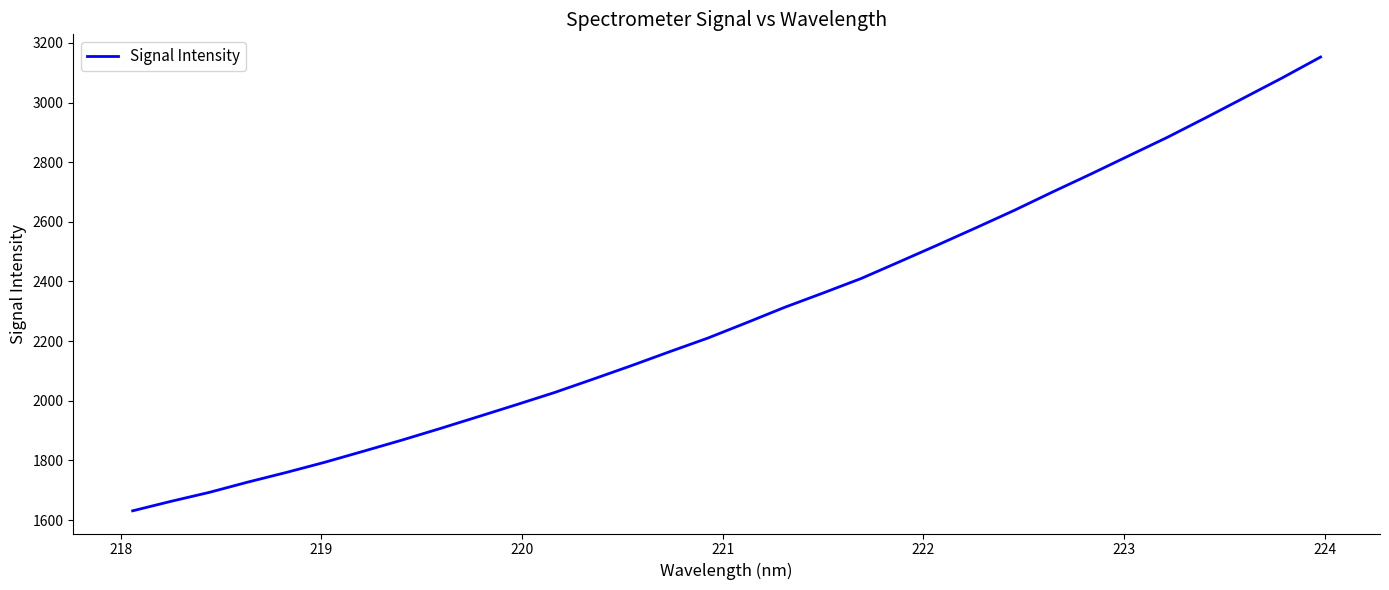

Does the chart have visible grid lines?

No